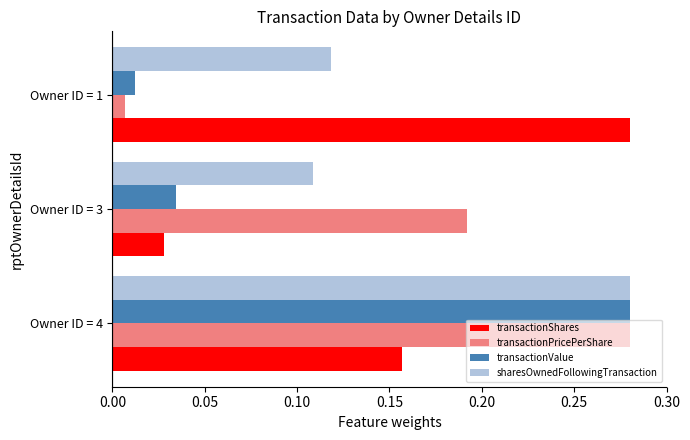

List the labels in order of transactionShares value, smallest first.

Owner ID = 3, Owner ID = 4, Owner ID = 1